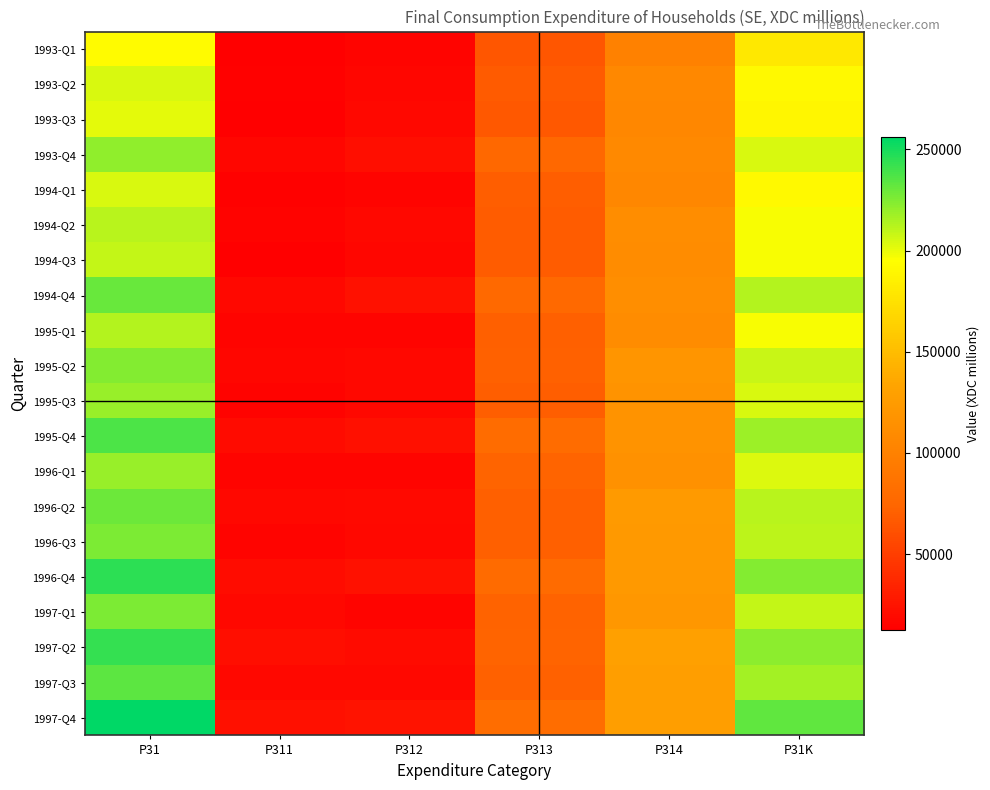

At how many categories does at least one series exceed 141619?

2